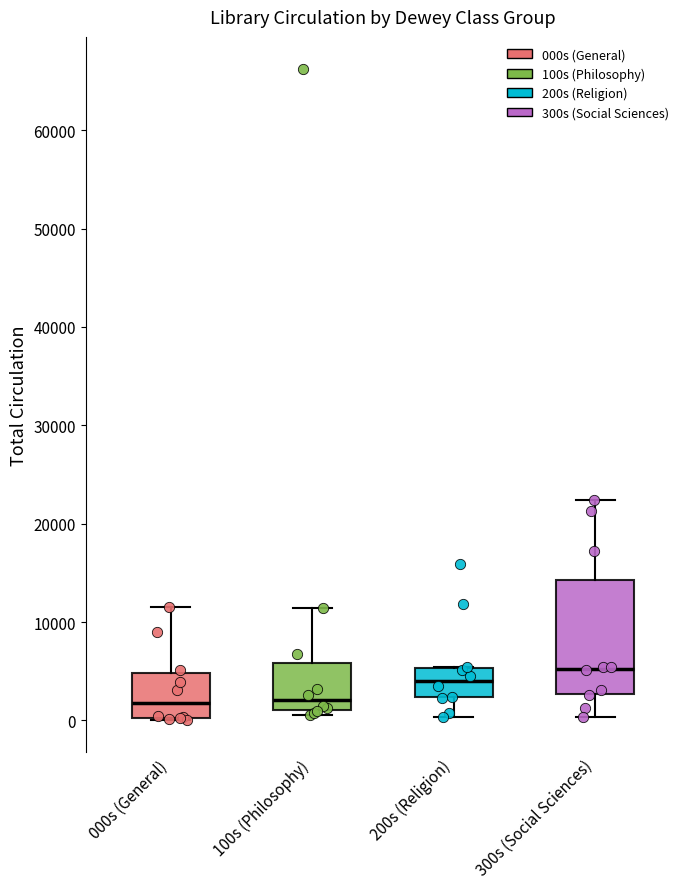

Which box is the tallest, from its lower edge to its upper edge?

300s (Social Sciences)